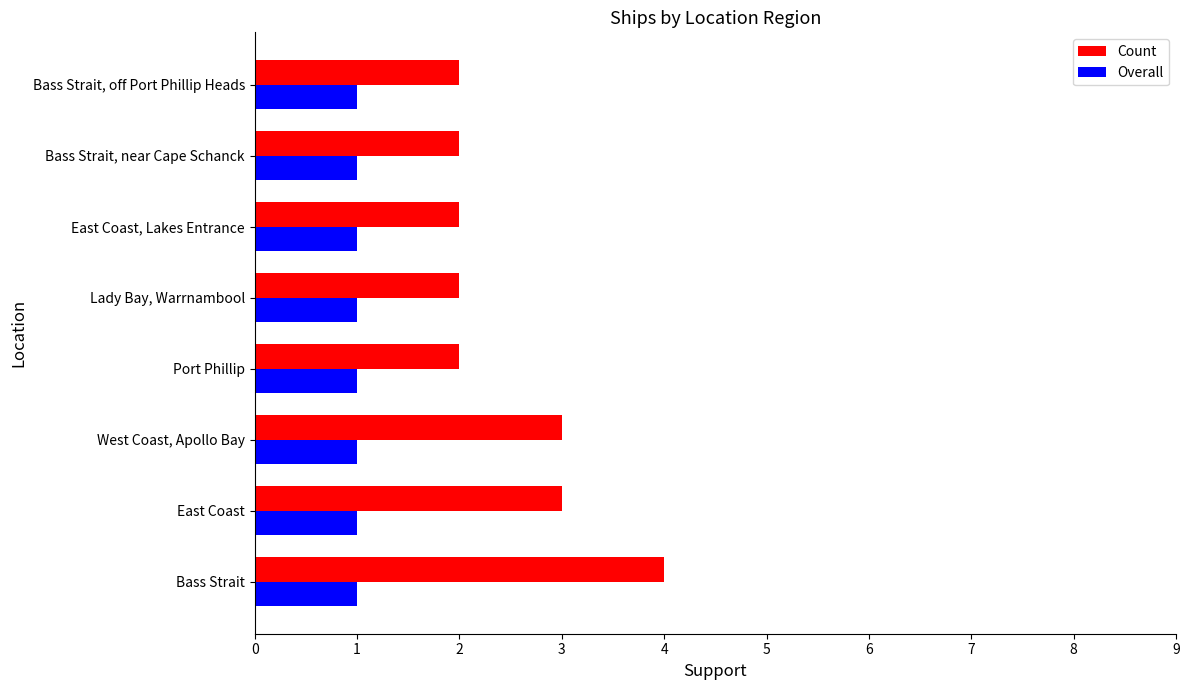

Is the value of Overall at Bass Strait greater than the value of Count at East Coast, Lakes Entrance?

No